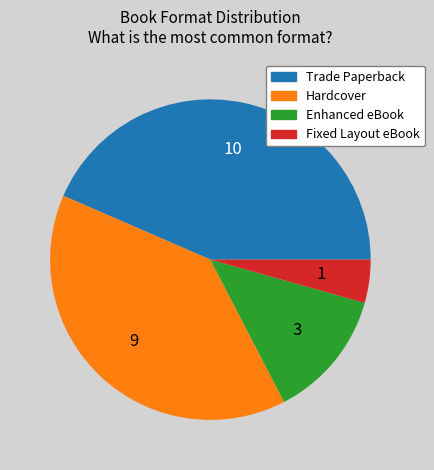

What is the ratio of the value at Trade Paperback to the value at Hardcover?

1.1